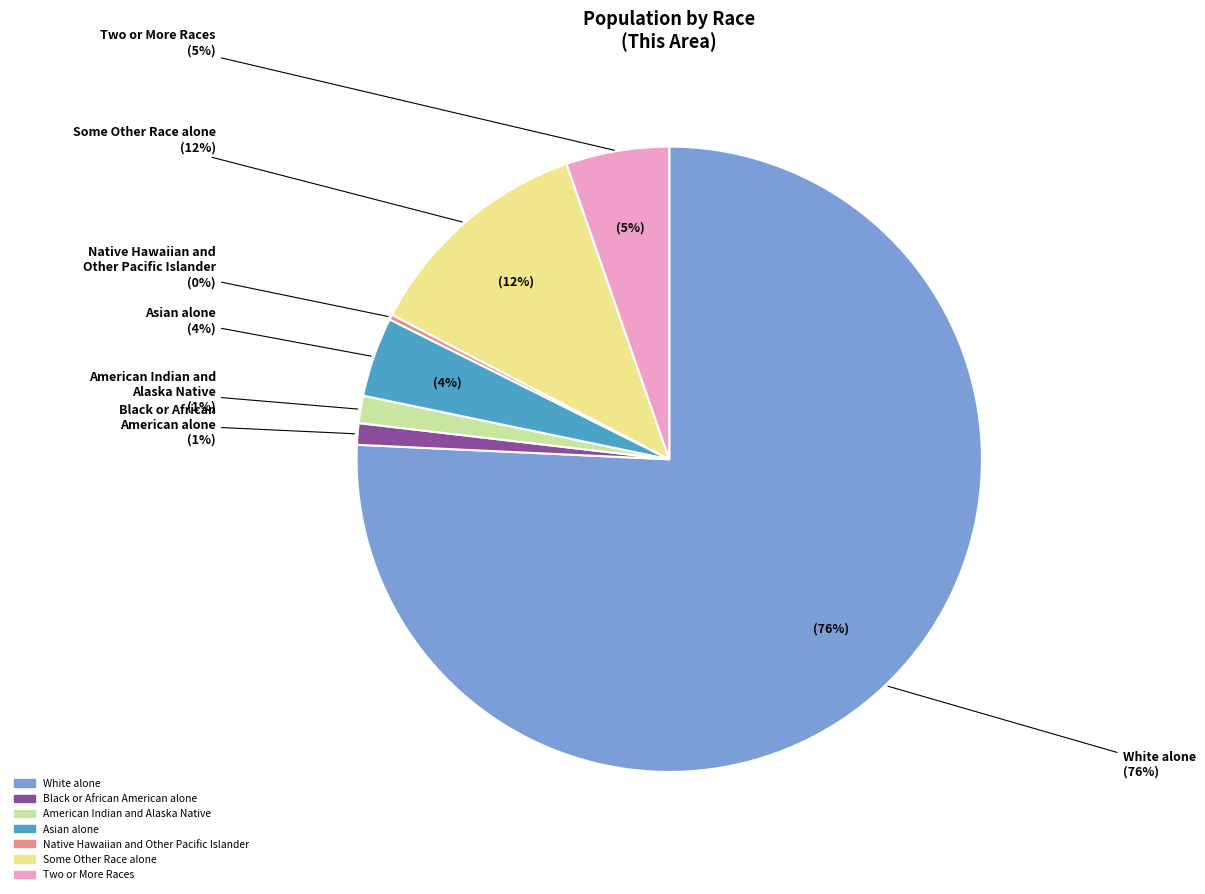

Between White alone and Two or More Races, which is larger?

White alone